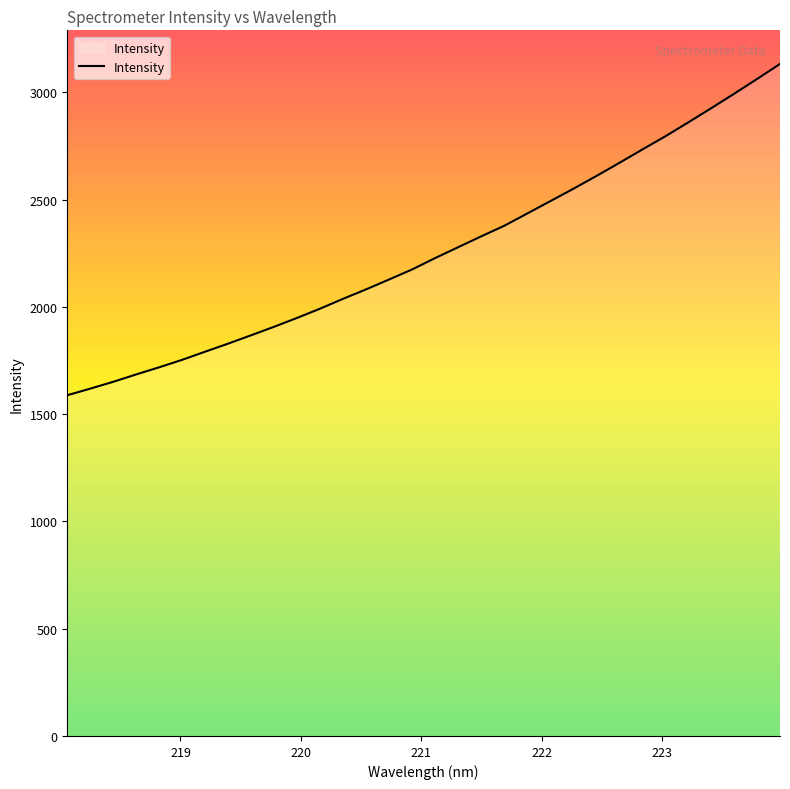

What is the smallest value displayed?

1588.3